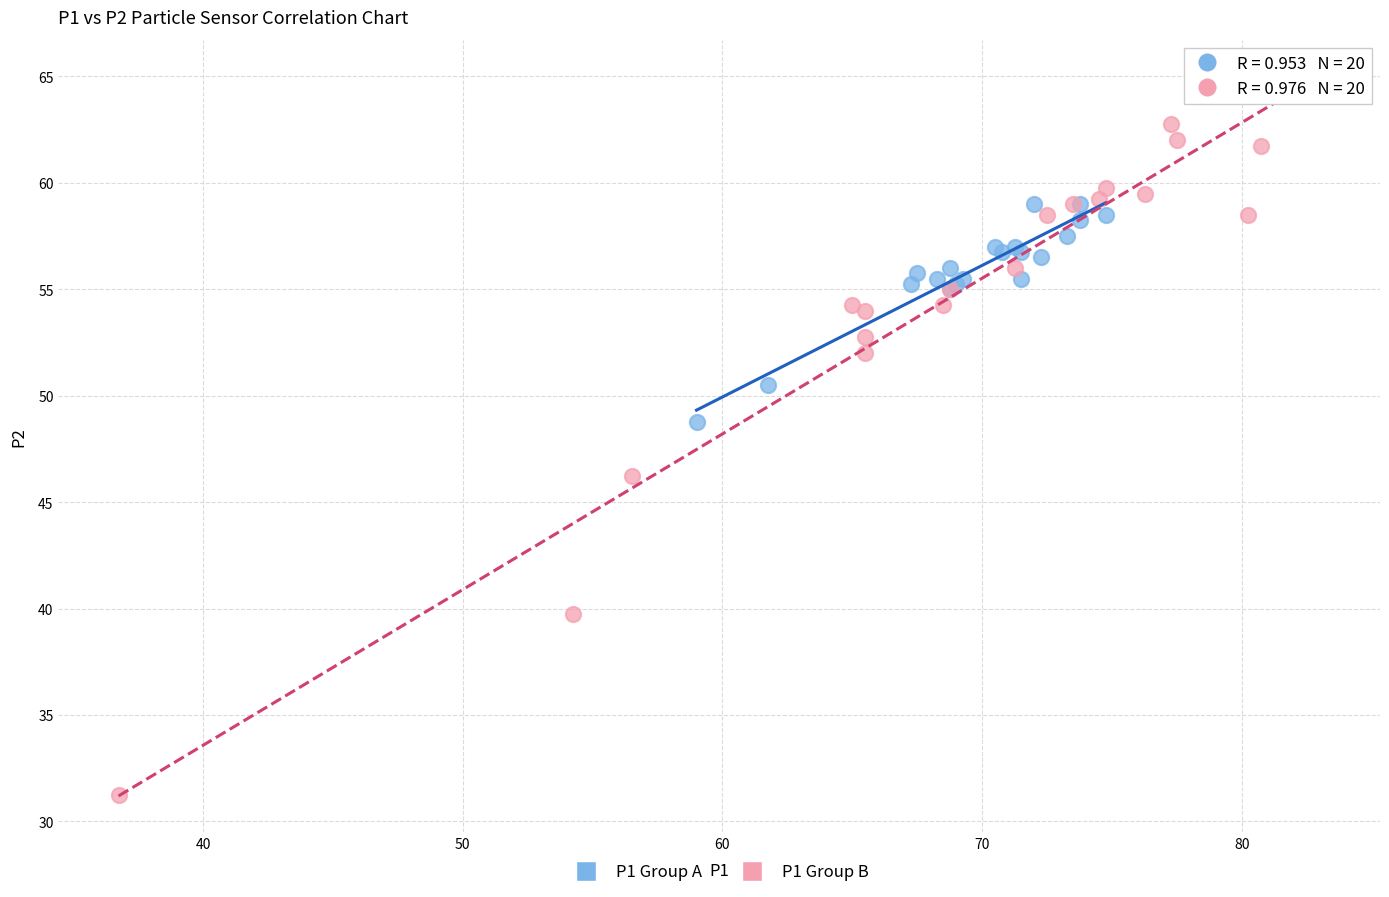

Which series contains the lowest Y value?

P1 Group B